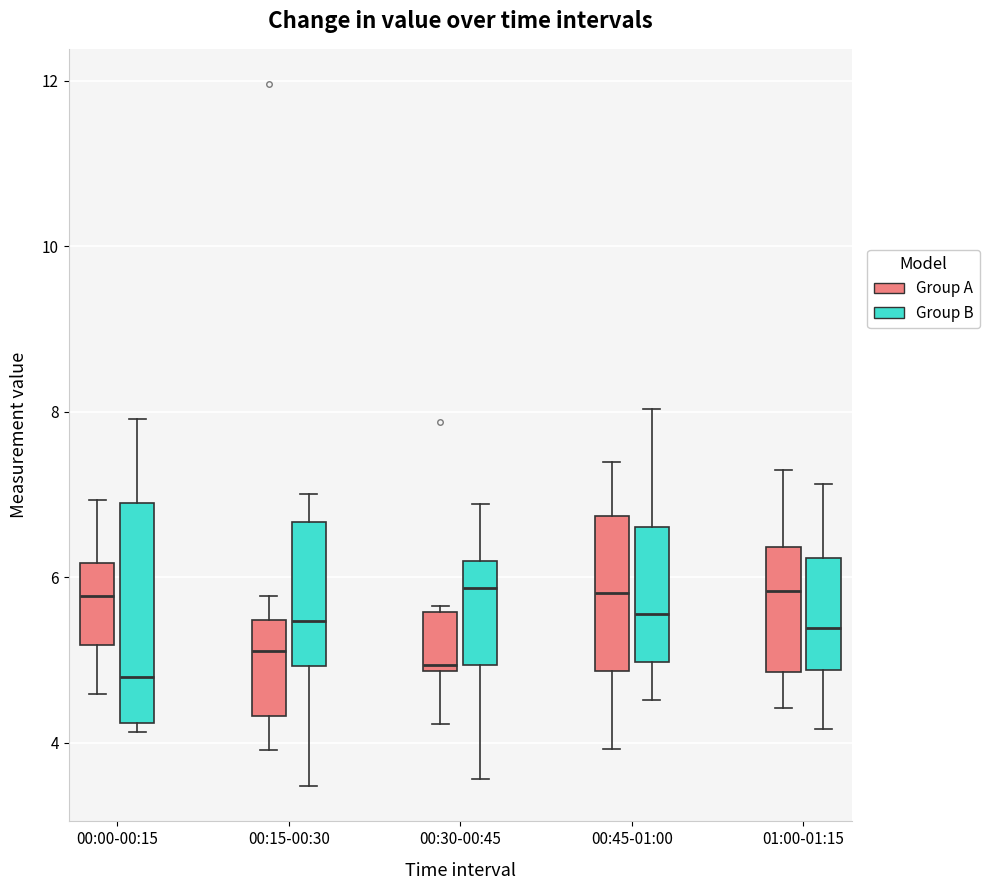

Where does the upper whisker of the box for 00:00-00:15 (Group A) end on the y-axis? The values are not printed on the chart, so give them approximately, as read against the axis.

7.0